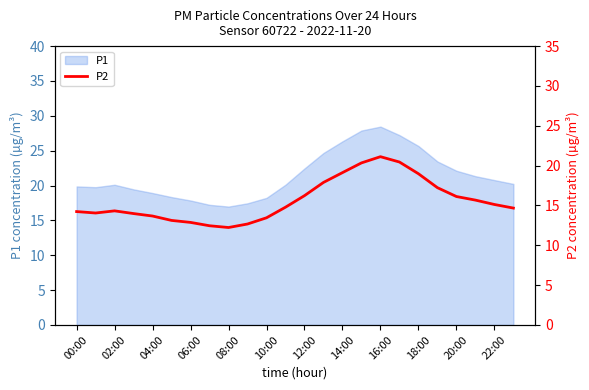

True or false: P1 has a value of 35.0 at 00:00.

False